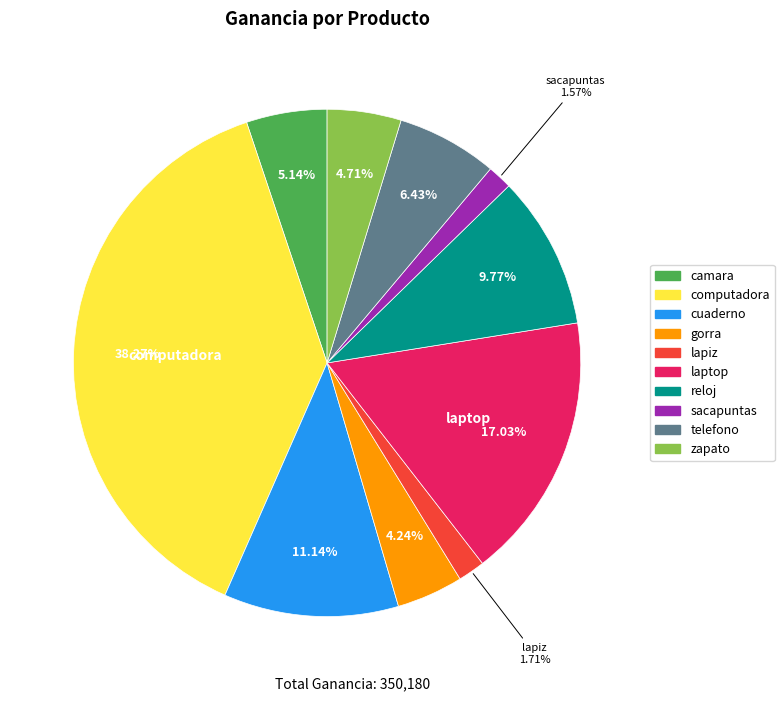

What is the total percentage of cuaderno and laptop?

28.2%